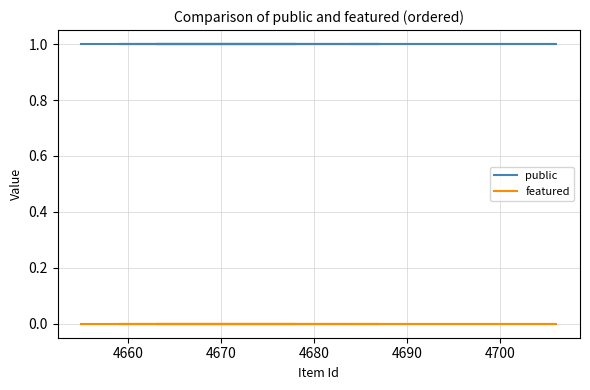

Is the value of public at 4680 greater than the value of featured at 4690?

Yes